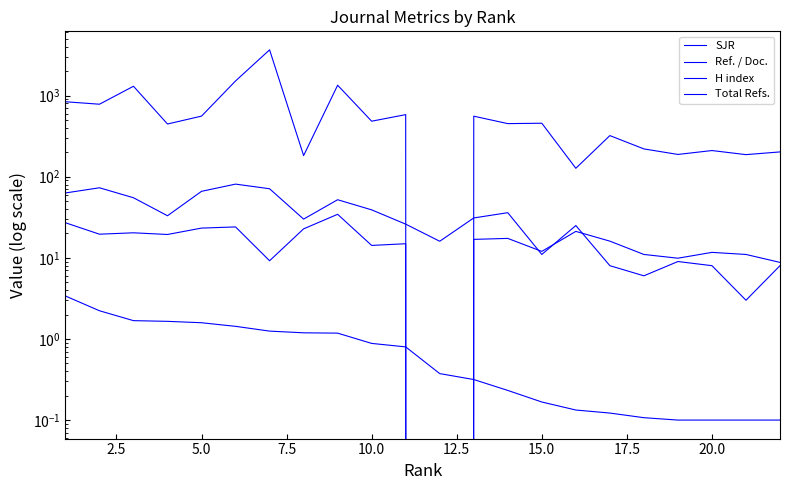

What is the difference between the second highest and second lowest values in the Total Refs. series?

1387.0